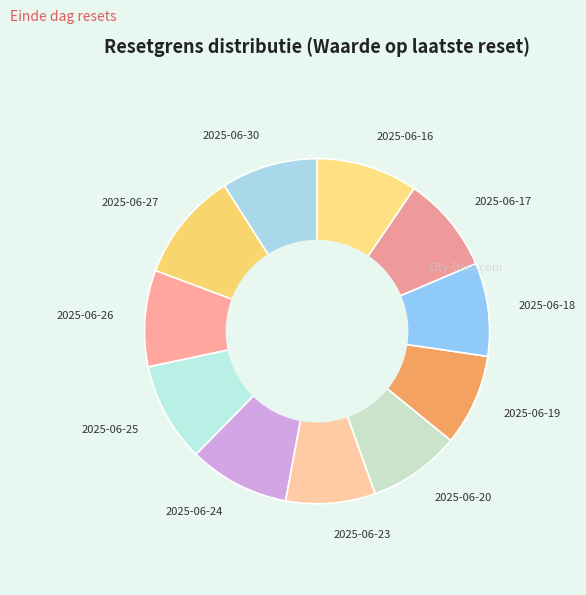

True or false: 2025-06-18 accounts for 24% of the total.

False